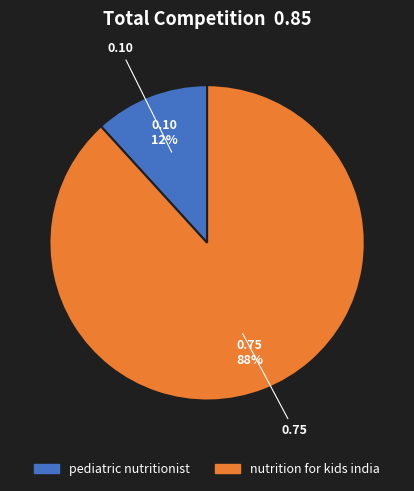

Which has a higher value, nutrition for kids india or pediatric nutritionist?

nutrition for kids india